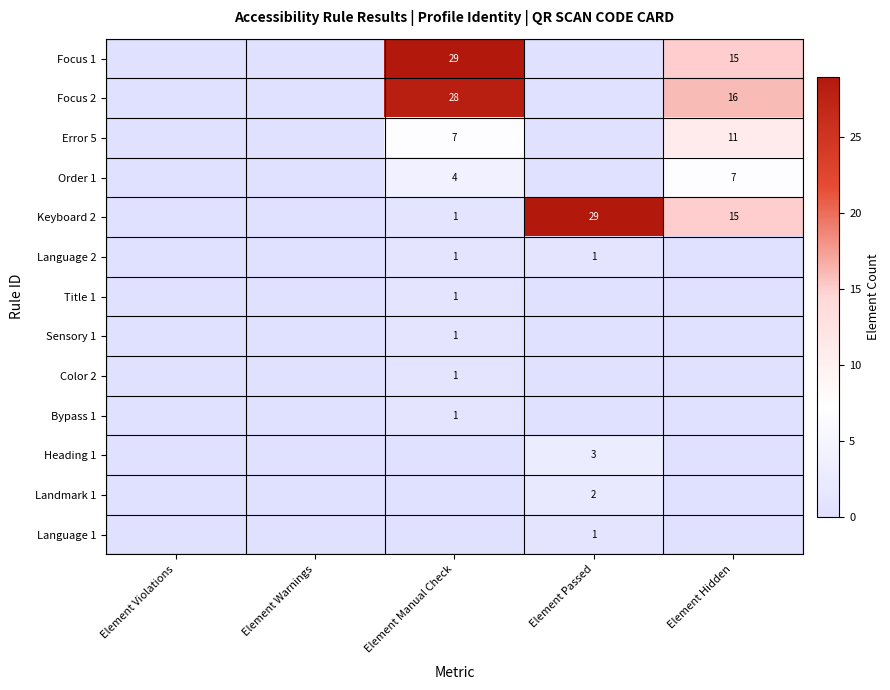

The value of Color 2 at Element Manual Check is 1. True or false?

True